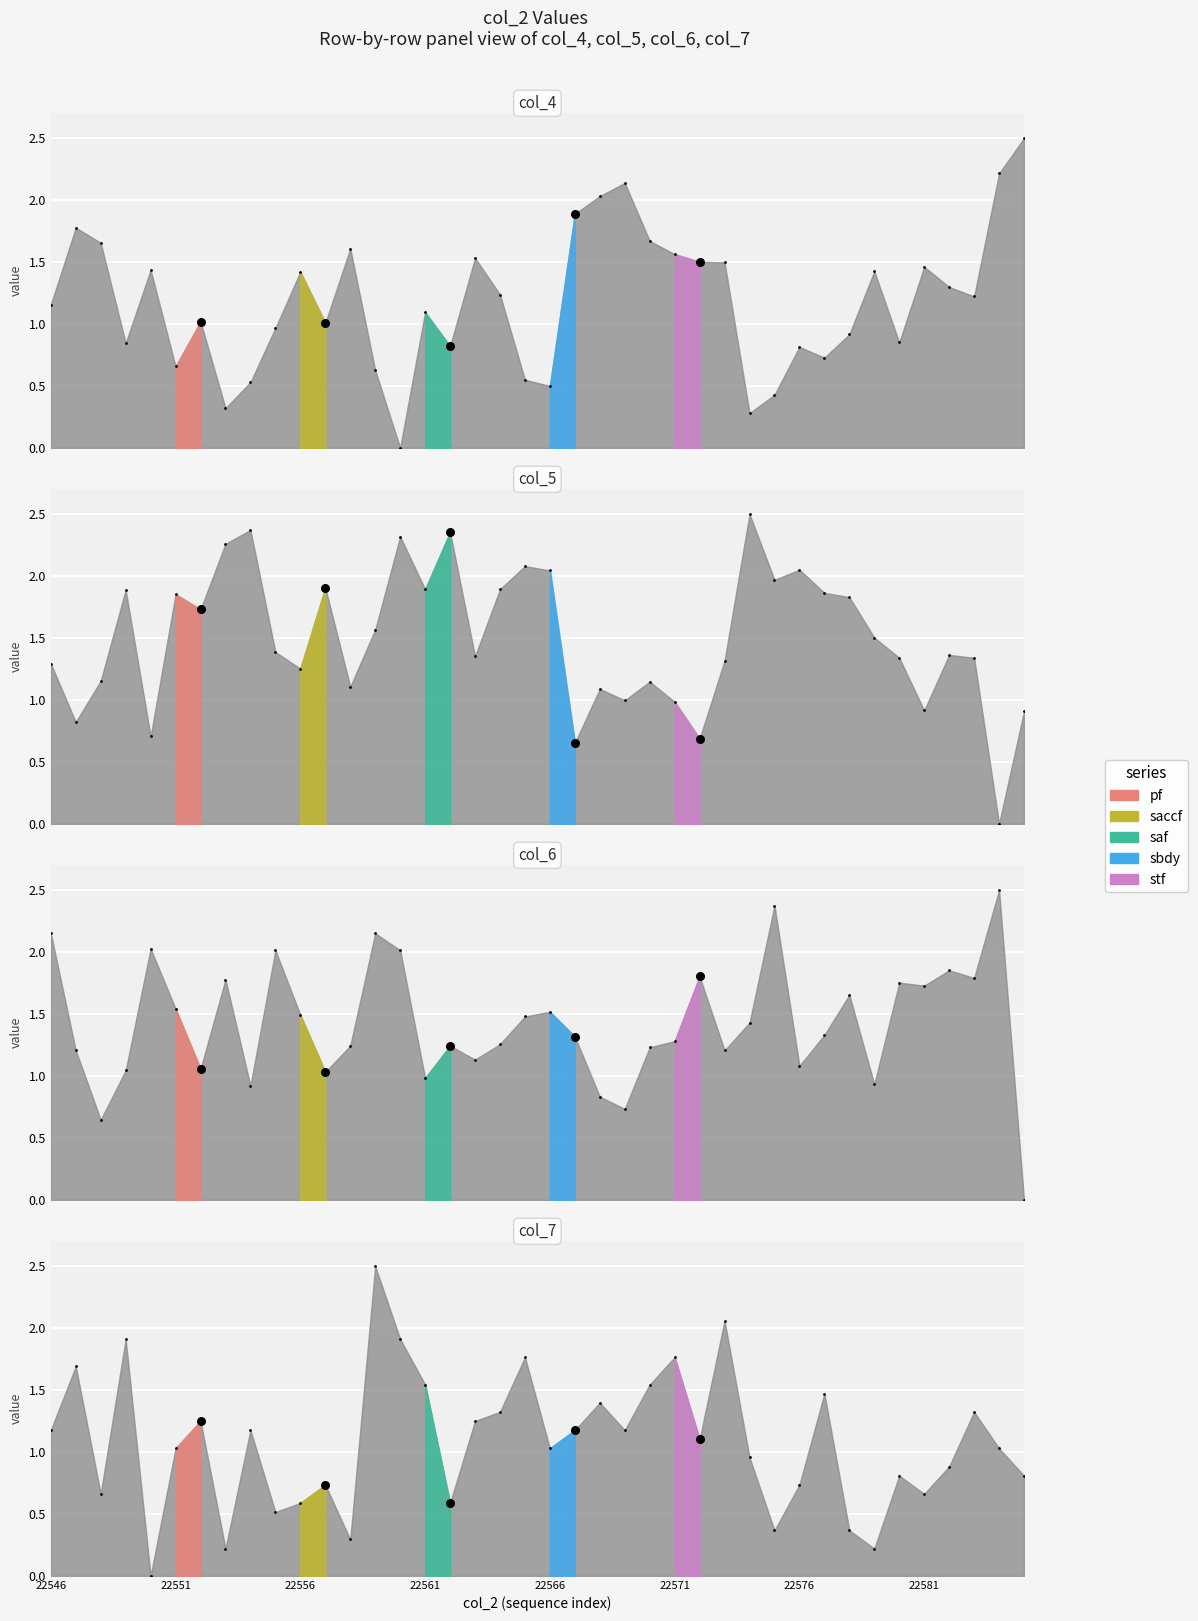

At which category is the sum across all series the highest?

22559